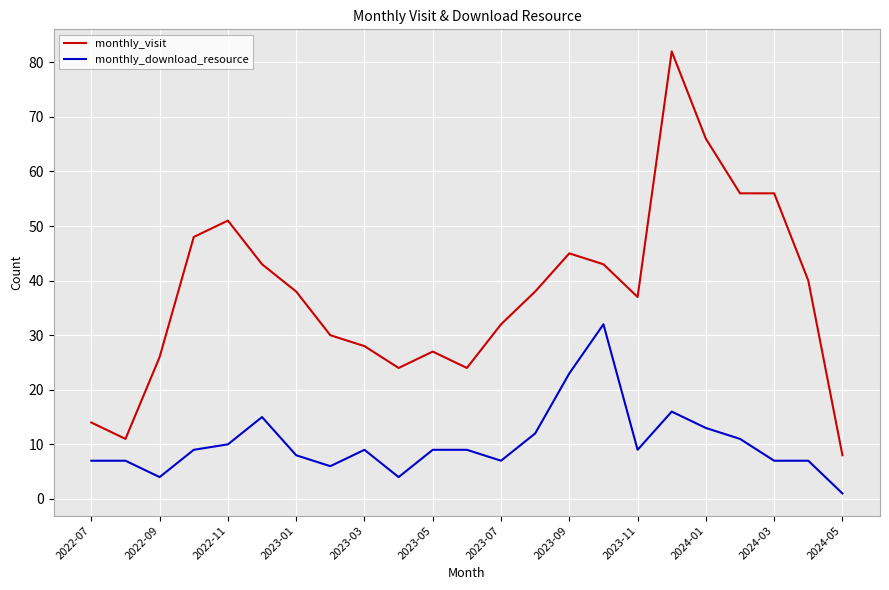

True or false: monthly_download_resource and monthly_visit cross at least once.

False